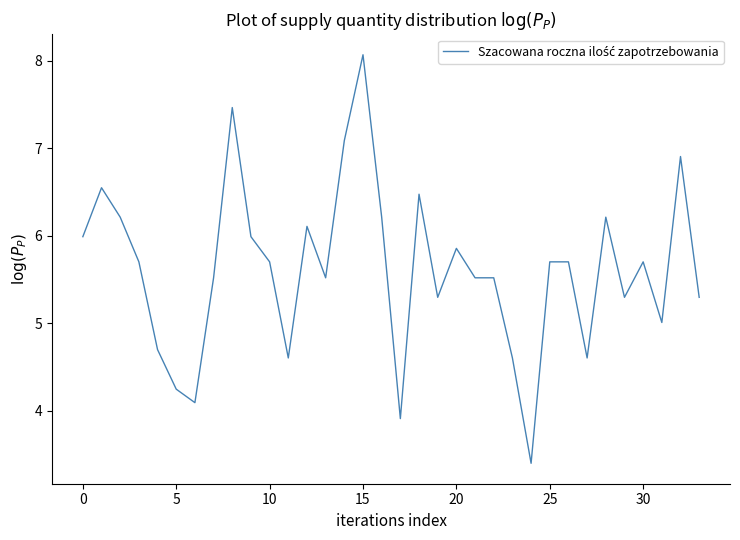

What is the difference between the maximum and minimum values?

4.7